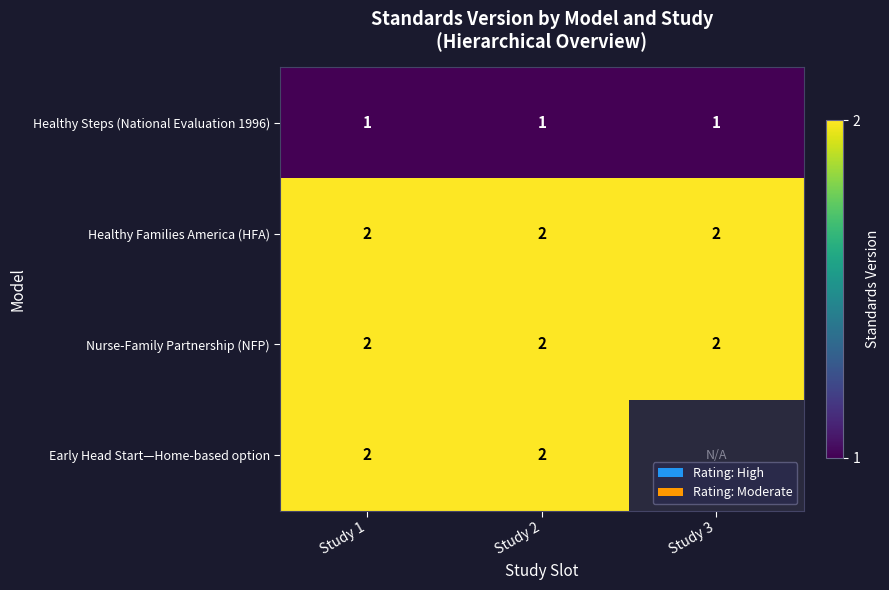

What is the sum of the Nurse-Family Partnership (NFP) values at Study 1 and Study 2?

4